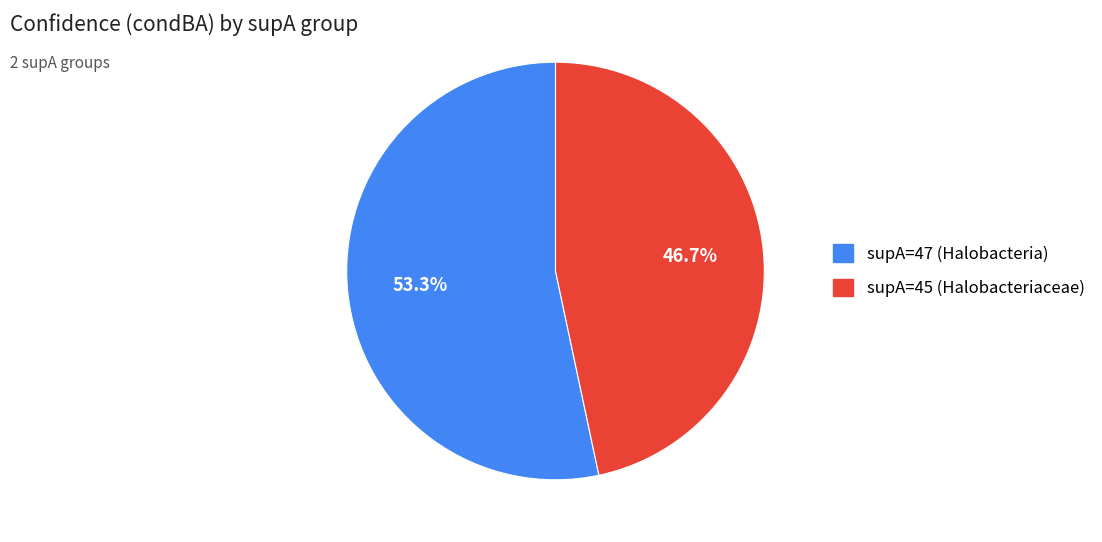

To the nearest percent, what portion does supA=45 (Halobacteriaceae) represent?

47%